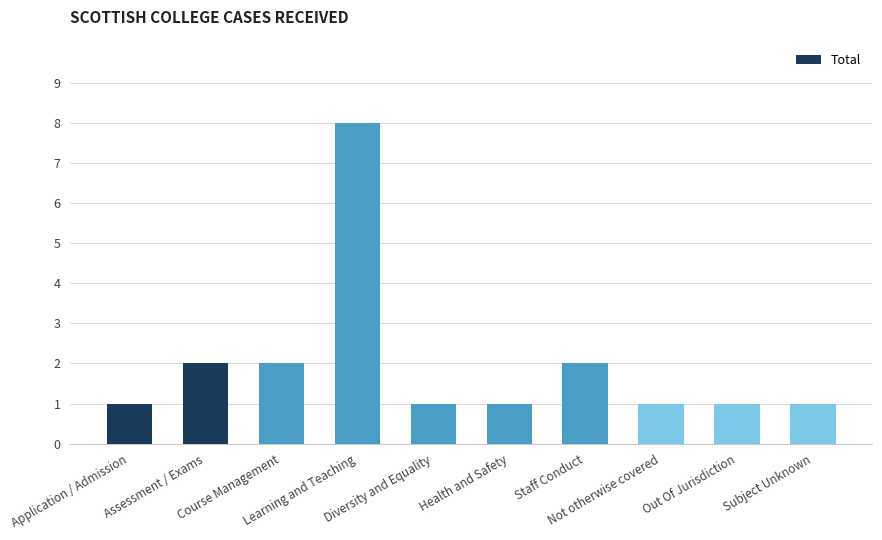

The value at Diversity and Equality is 1. True or false?

True